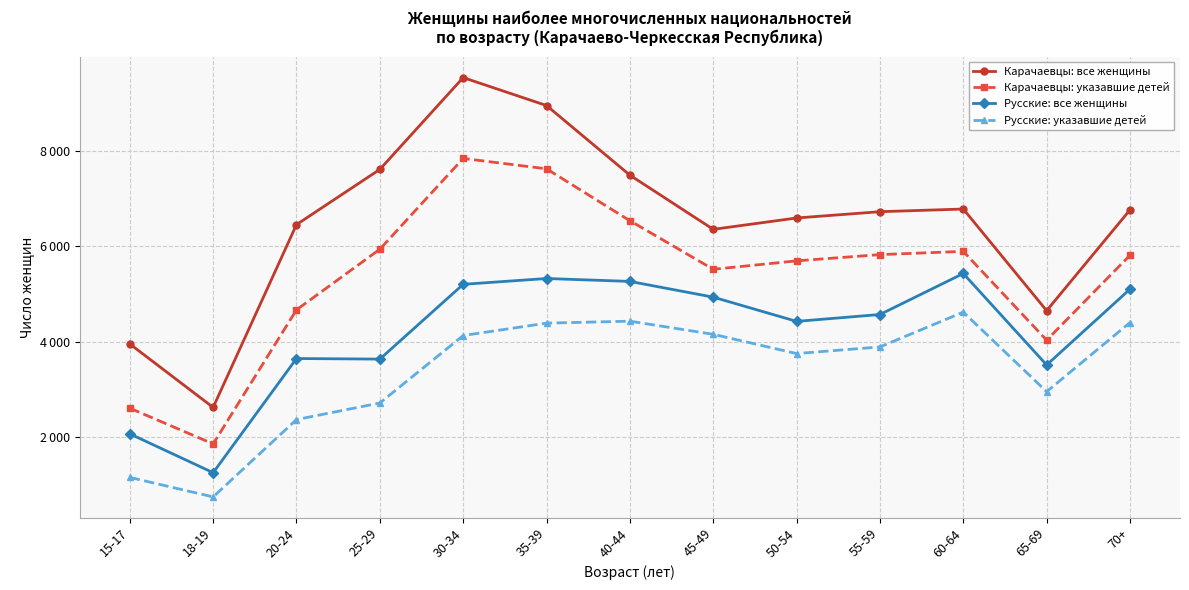

True or false: Русские: все женщины has more than 2 points higher than both neighbors.

True